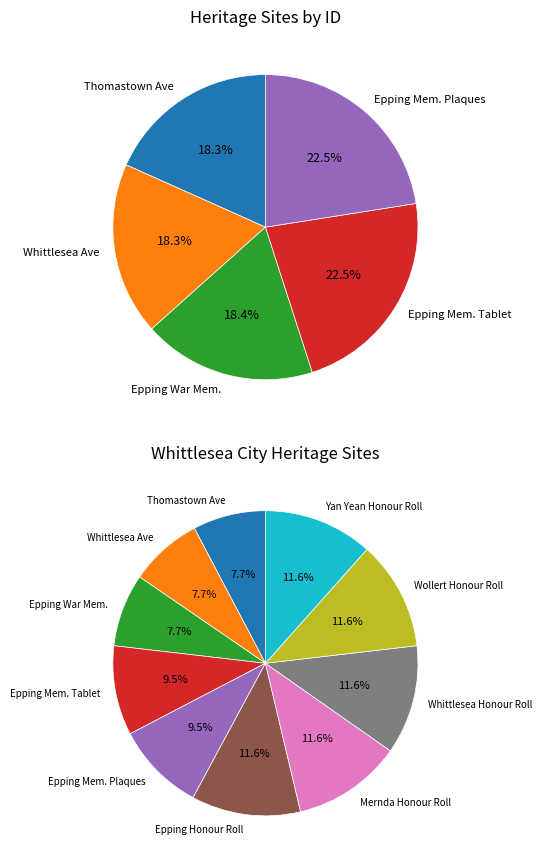

Which has a higher value, Epping War Memorial or Epping Memorial Plaques?

Epping Memorial Plaques